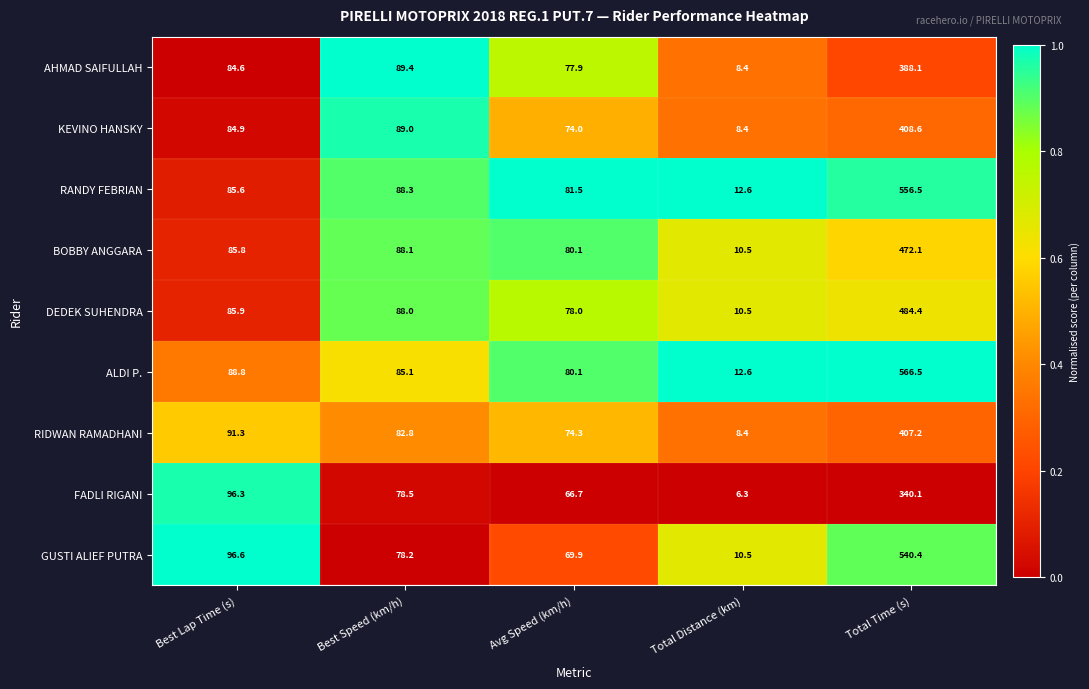

The value of DEDEK SUHENDRA at Total Time (s) is 484.4. True or false?

True